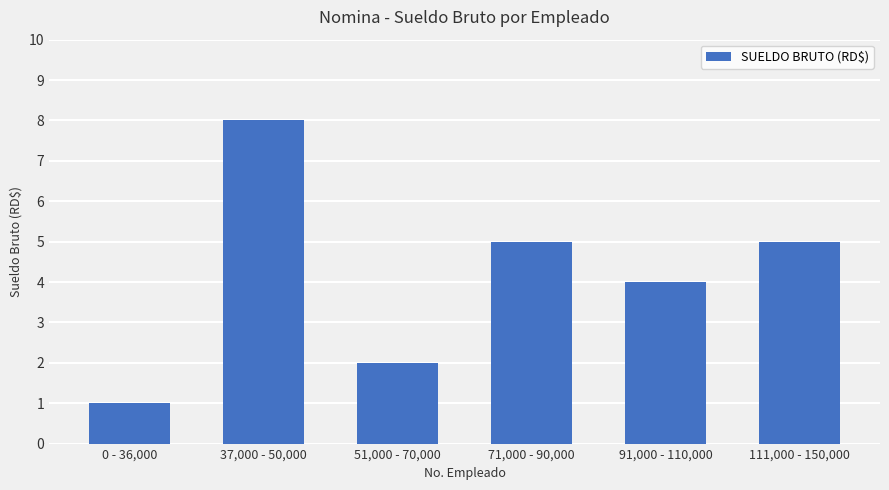

Between 0 - 36,000 and 71,000 - 90,000, which is larger?

71,000 - 90,000